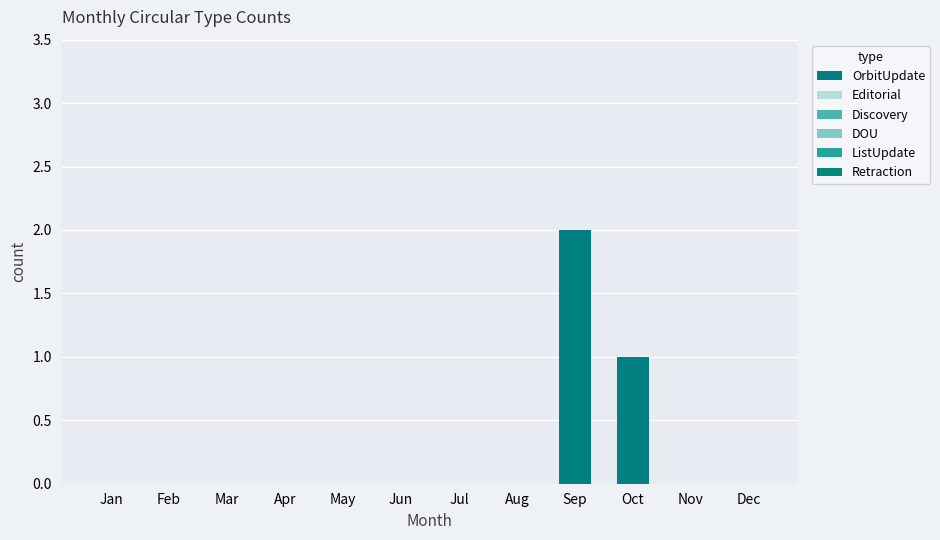

How many data points does each series have?

12